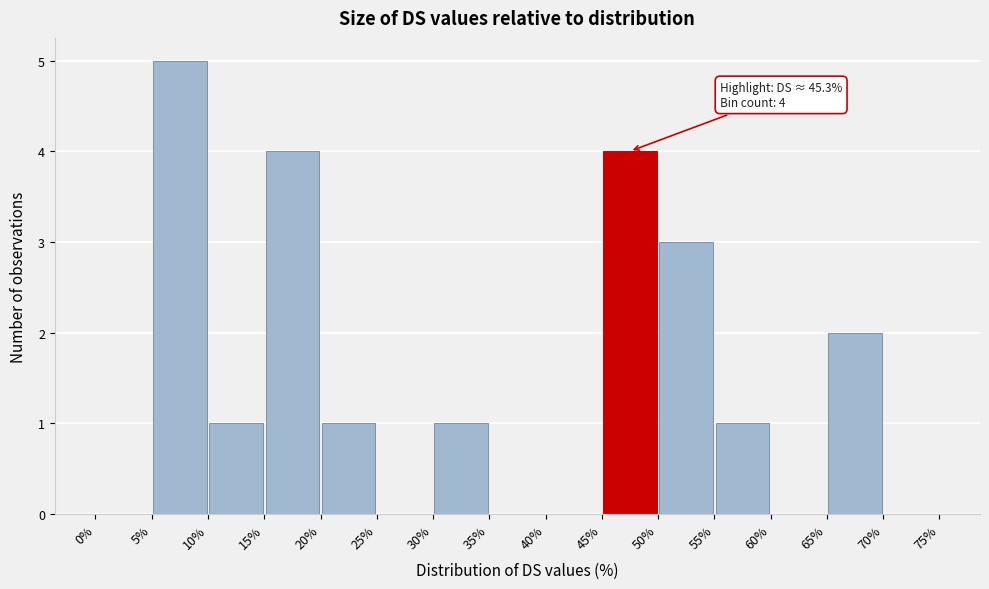

Which range on the x-axis has the tallest bar?

5% to 10%